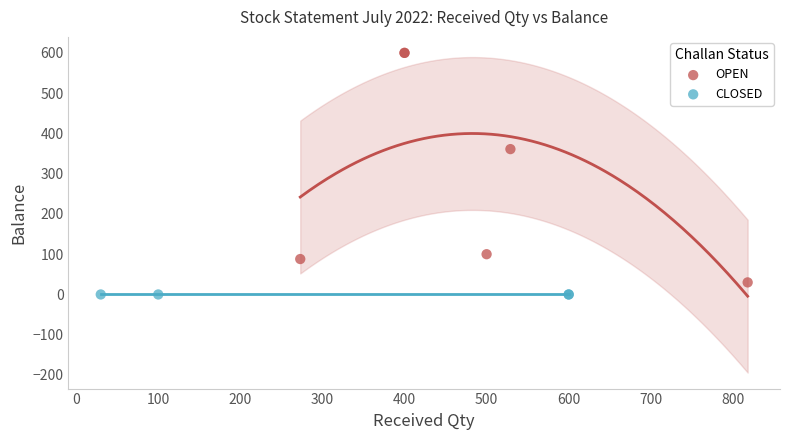

Which series reaches the maximum Y coordinate?

OPEN